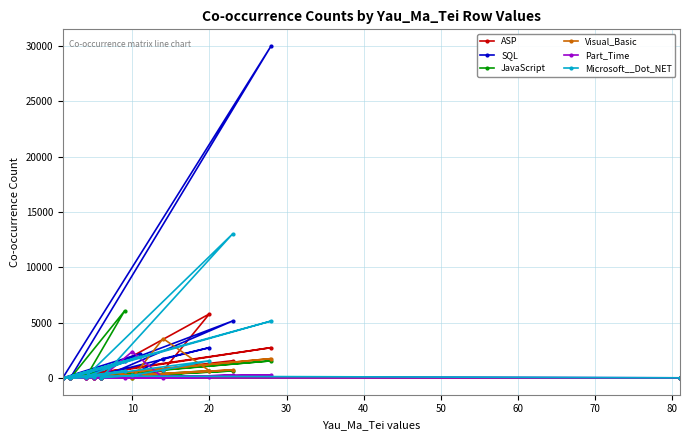

What is the value of the JavaScript point at the 6th from the left?

24